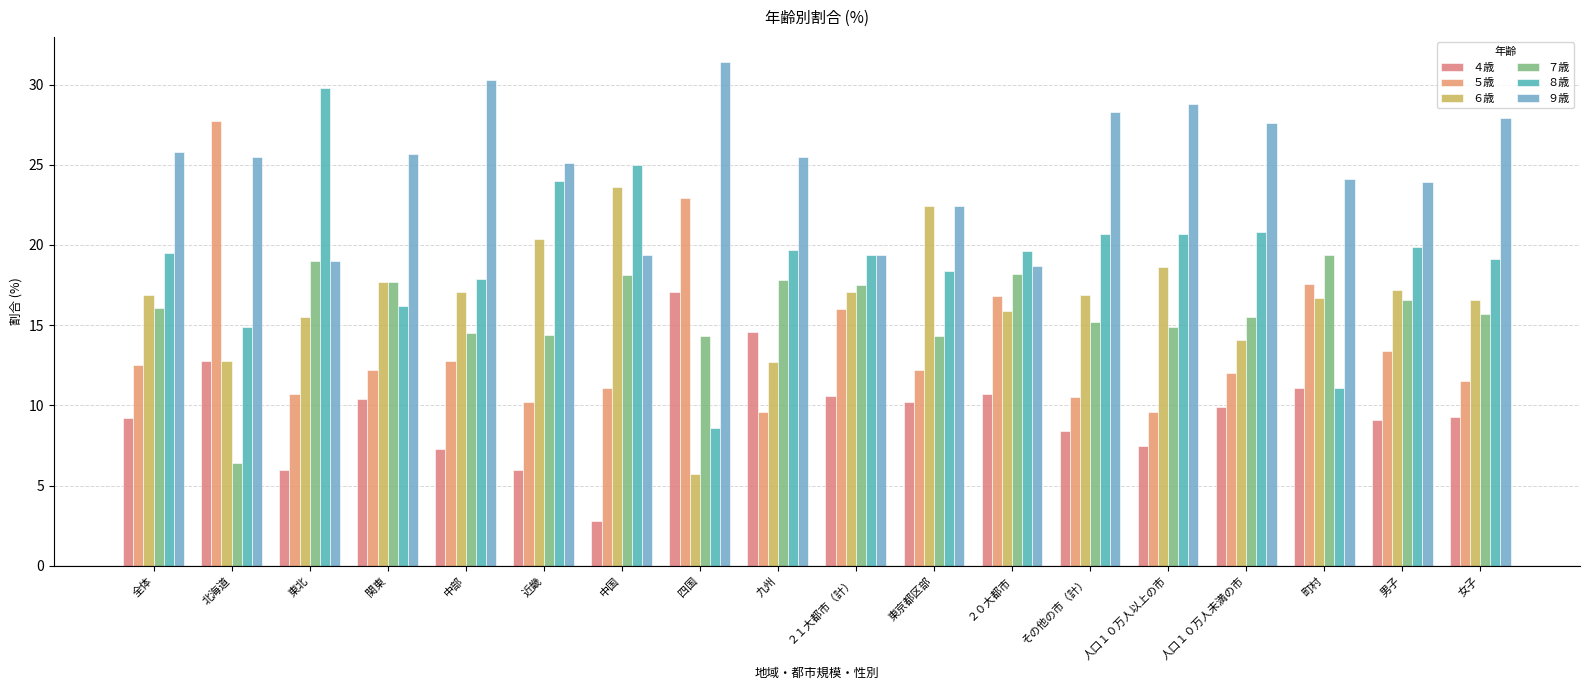

What is the spread (max minus min) of values at ２０大都市?

8.9